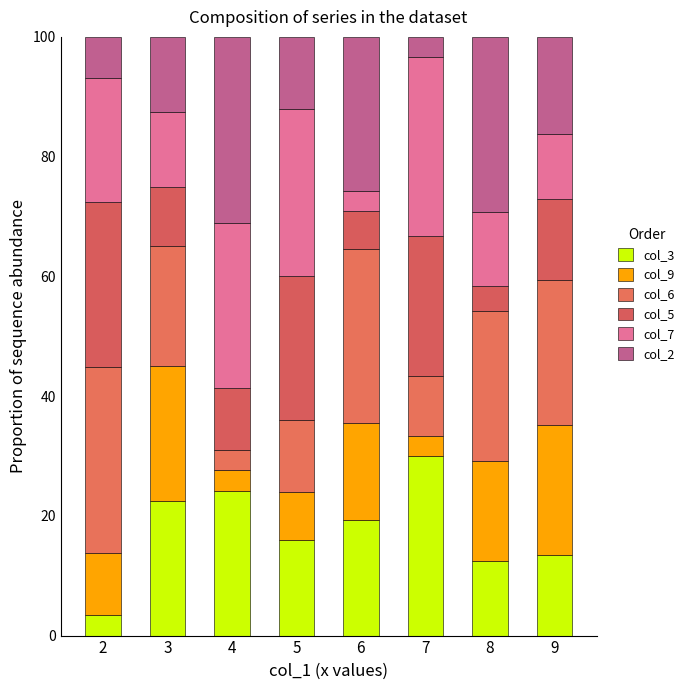

How many distinct data groups are displayed?

6